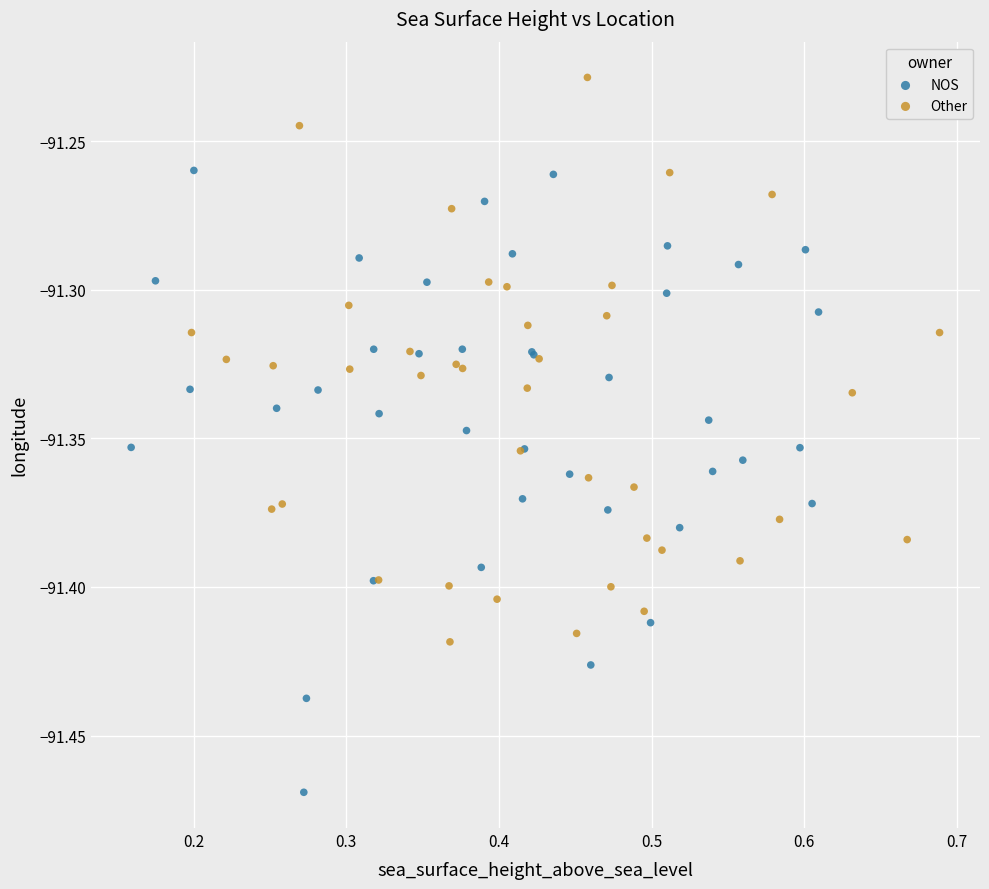

What are all the series names shown in the legend?

NOS, Other